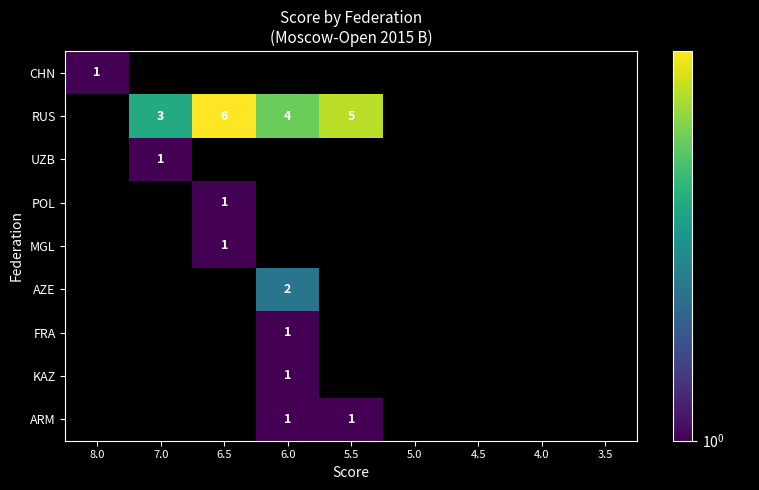

The RUS series shows 6 at 6.5. True or false?

True